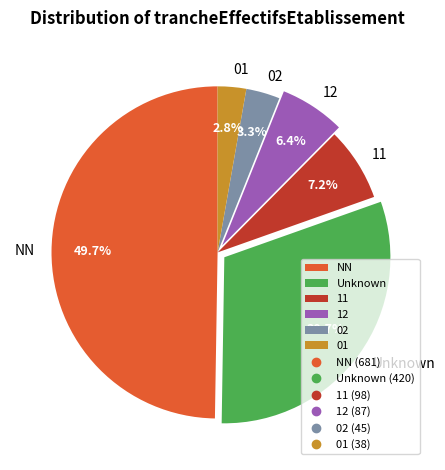

Rank the categories by value from highest to lowest.

NN, Unknown, 11, 12, 02, 01